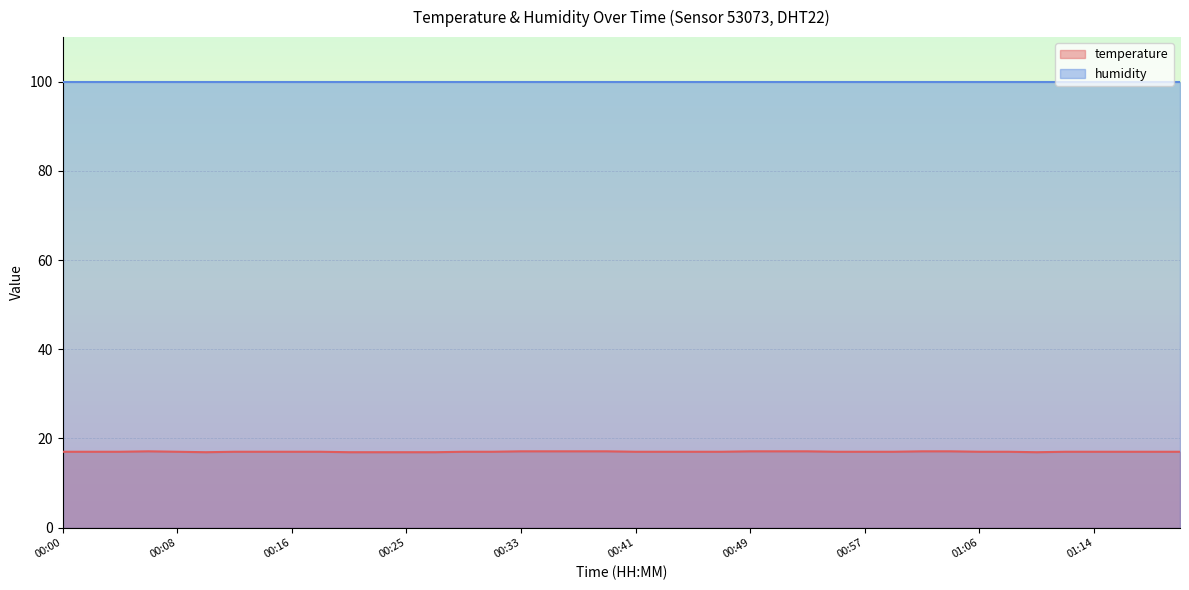

List the series in order of their overall mean, highest first.

humidity, temperature